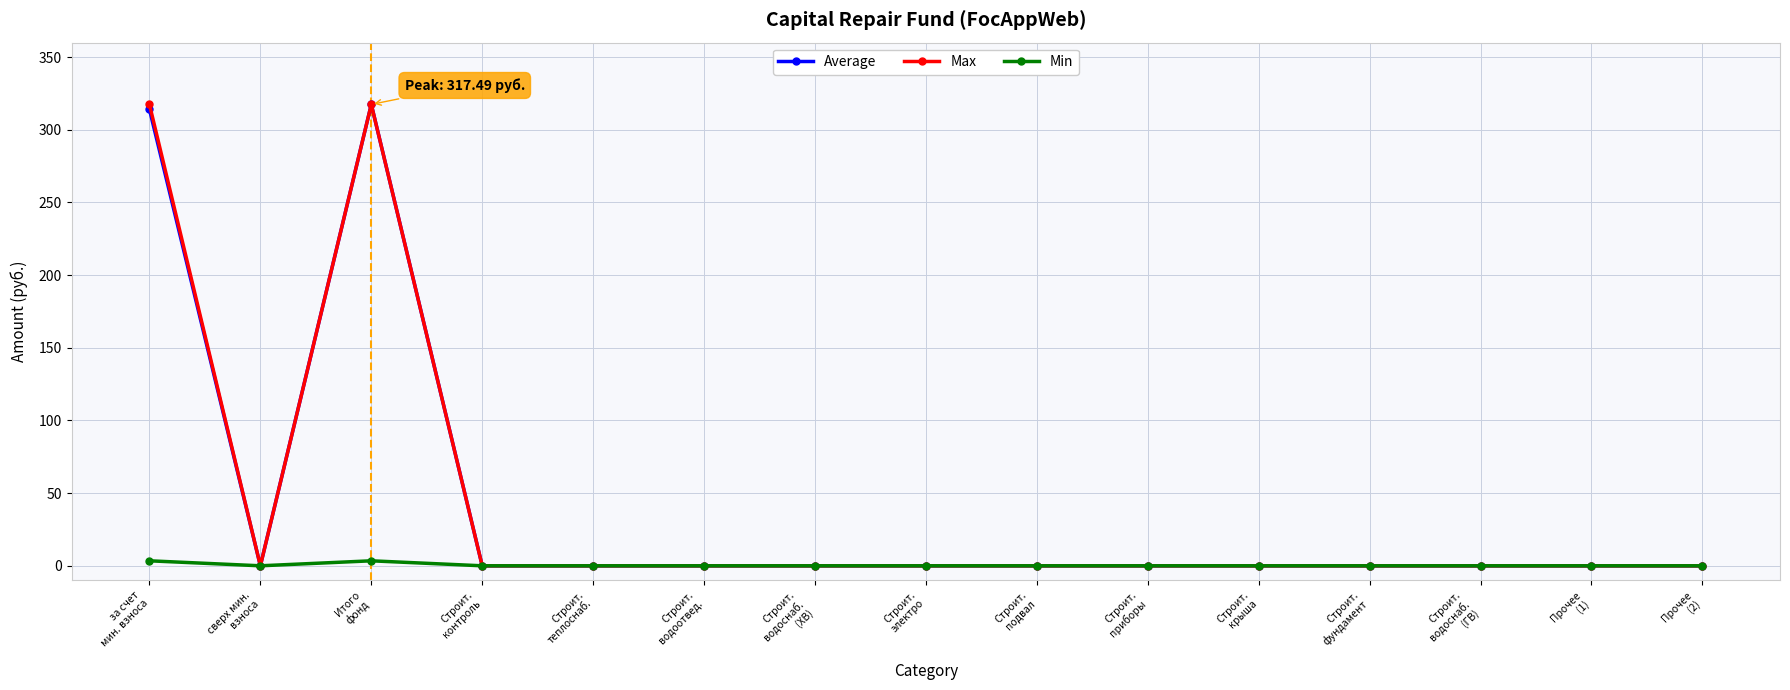

What is the highest value of the Max series?

317.5